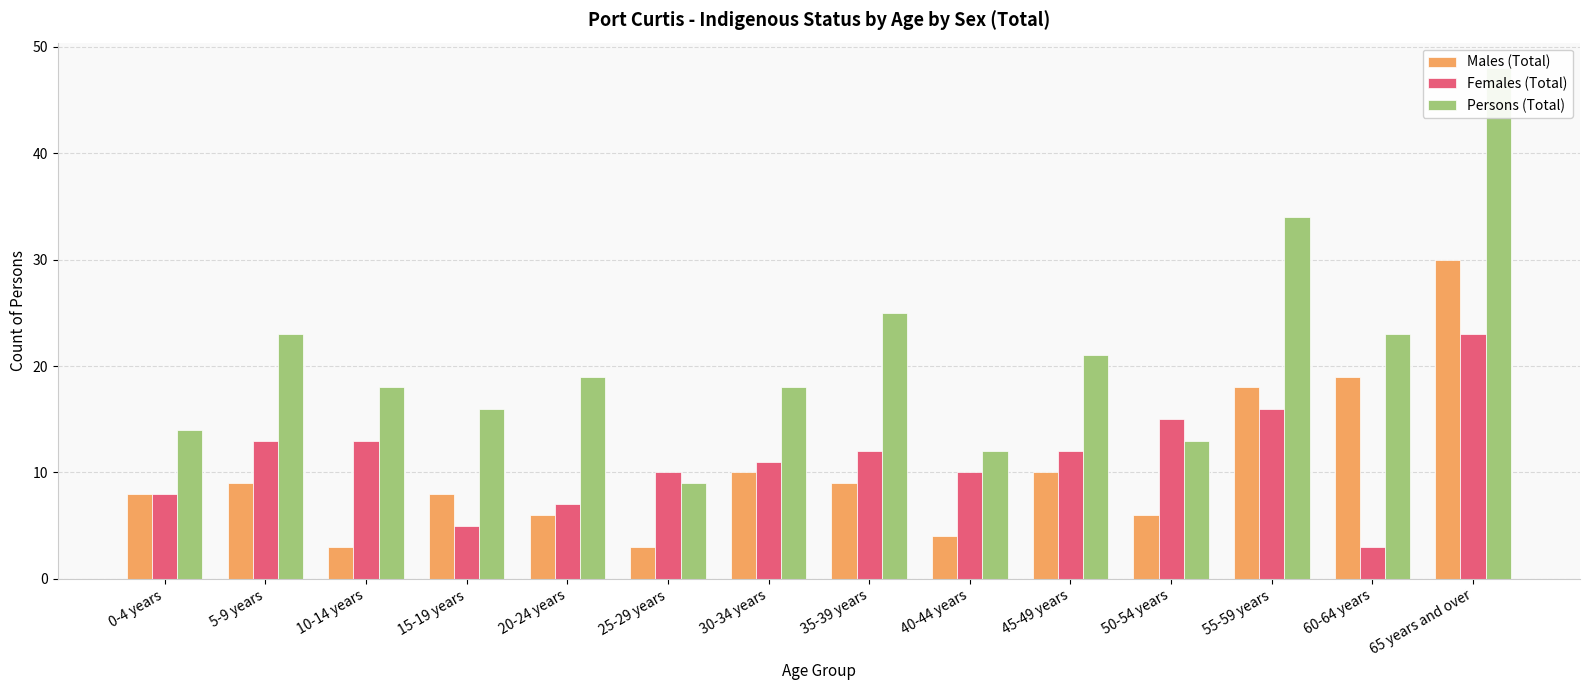

Reading right to left, transcribe all the data shown in this chart.

Males (Total): 30	19	18	6	10	4	9	10	3	6	8	3	9	8
Females (Total): 23	3	16	15	12	10	12	11	10	7	5	13	13	8
Persons (Total): 48	23	34	13	21	12	25	18	9	19	16	18	23	14